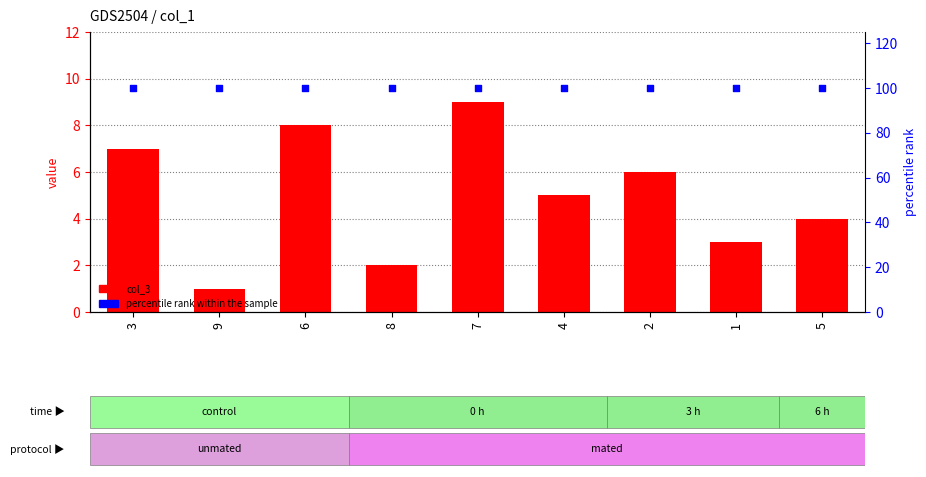

At which category is the sum across all series the highest?

7